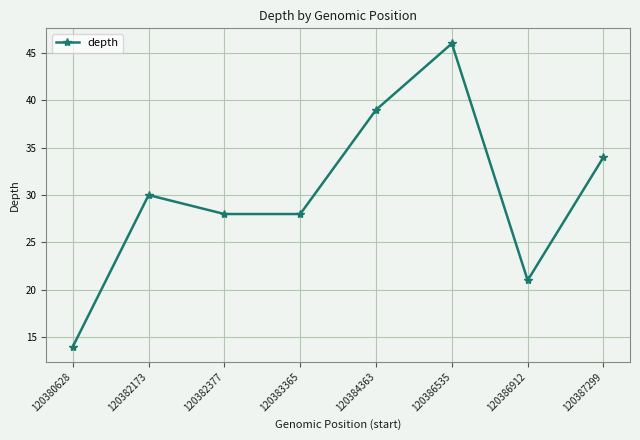

How many categories are shown in the chart?

8